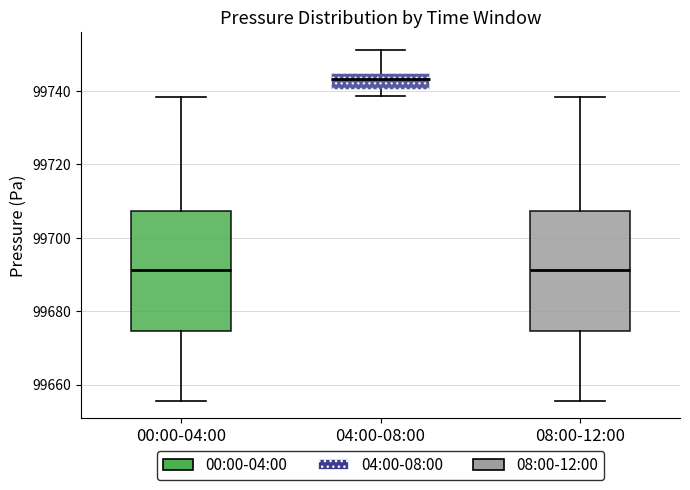

Reading left to right, transcribe this box plot: for each box, give where its median line is, the range the box spans, and where its two whiskers end, as read against the y-axis. The values are not printed on the chart, so give them approximately, as read against the axis.

00:00-04:00: median 99692, box 99674 to 99708, whiskers 99656 to 99738
04:00-08:00: median 99744 (inside the box), box 99740 to 99744, whiskers 99738 to 99752
08:00-12:00: median 99692, box 99674 to 99708, whiskers 99656 to 99738